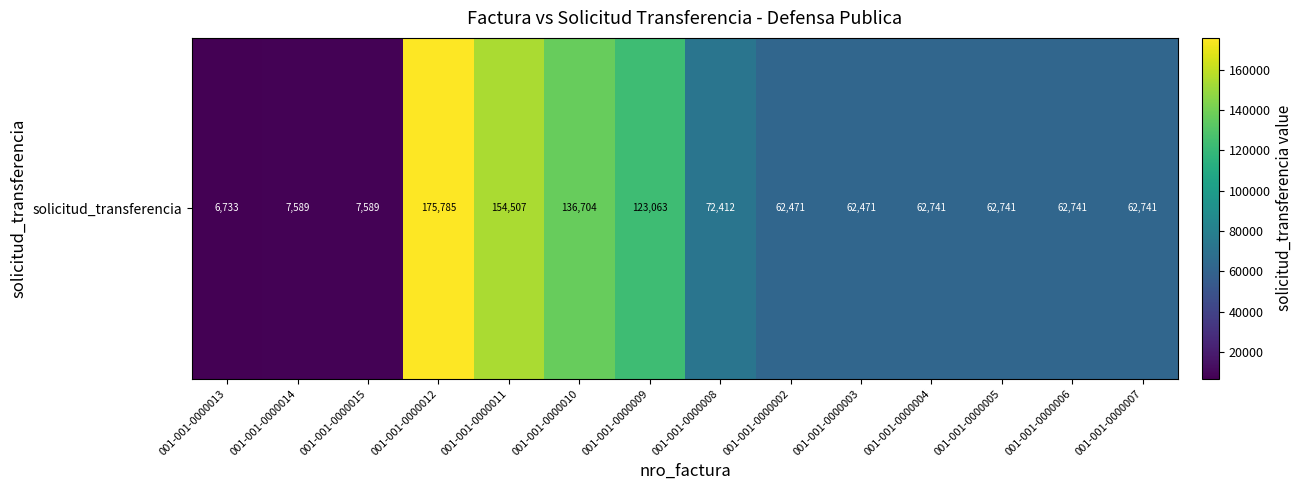

What is the minimum value shown in the chart?

6733